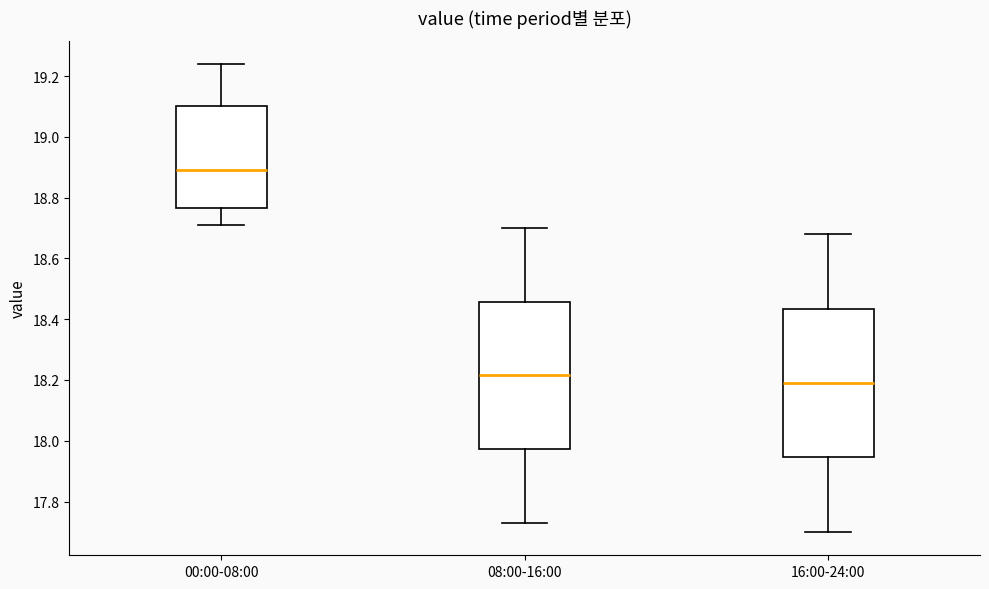

Reading left to right, read every box against the y-axis: the position of its median line, the range the box covers, and the ends of its whiskers. The values are not printed on the chart, so give them approximately, as read against the axis.

00:00-08:00: median 18.90, box 18.76 to 19.10, whiskers 18.72 to 19.24
08:00-16:00: median 18.22, box 17.98 to 18.46, whiskers 17.74 to 18.70
16:00-24:00: median 18.20, box 17.94 to 18.44, whiskers 17.70 to 18.68